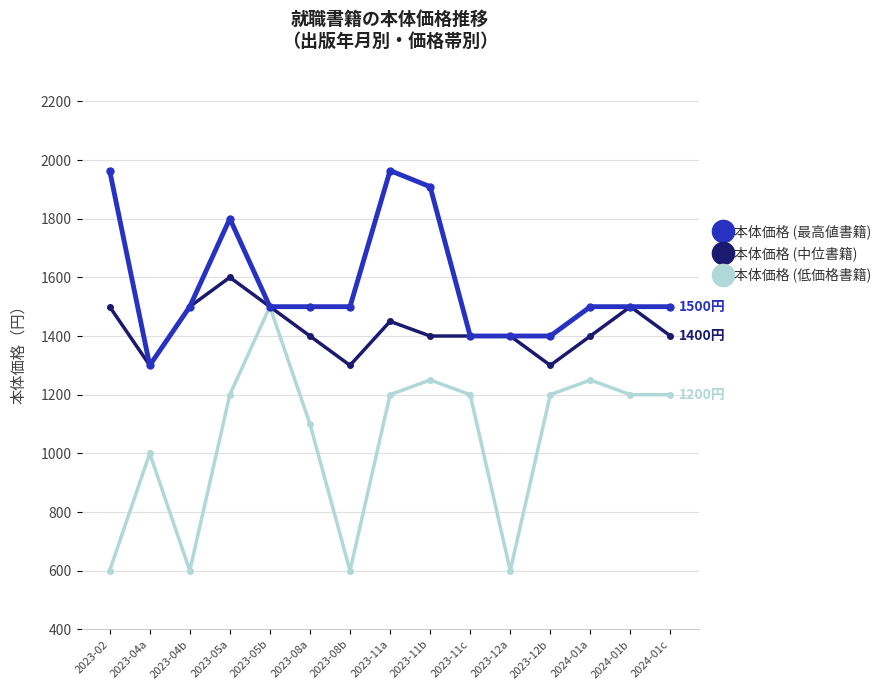

Does the chart display data point markers on the line(s)?

Yes